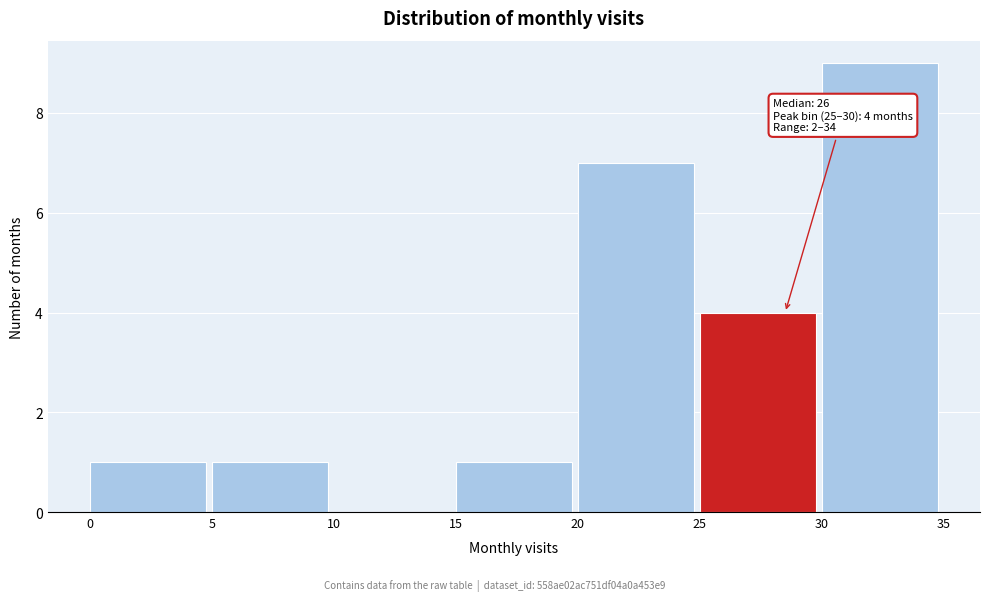

Which range on the x-axis has the tallest bar?

30 to 35